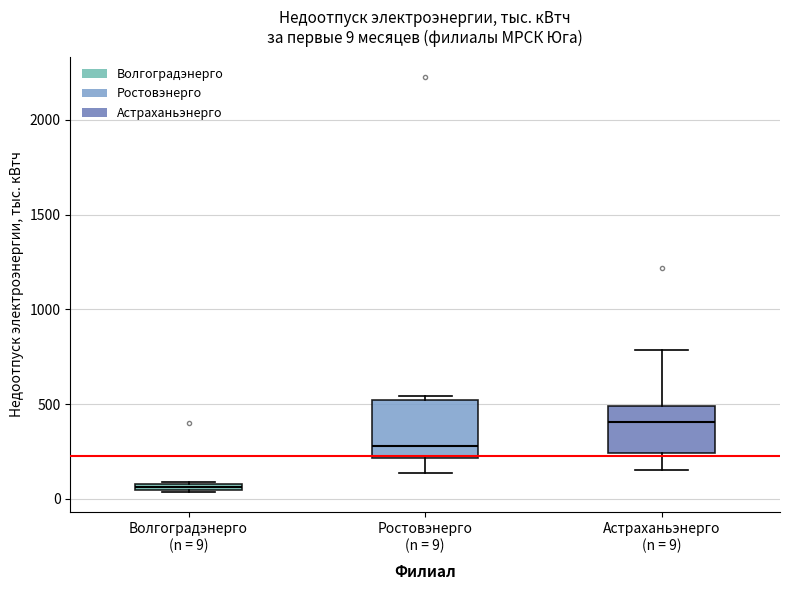

Which box's median line is the lowest?

Волгоградэнерго (n = 9)